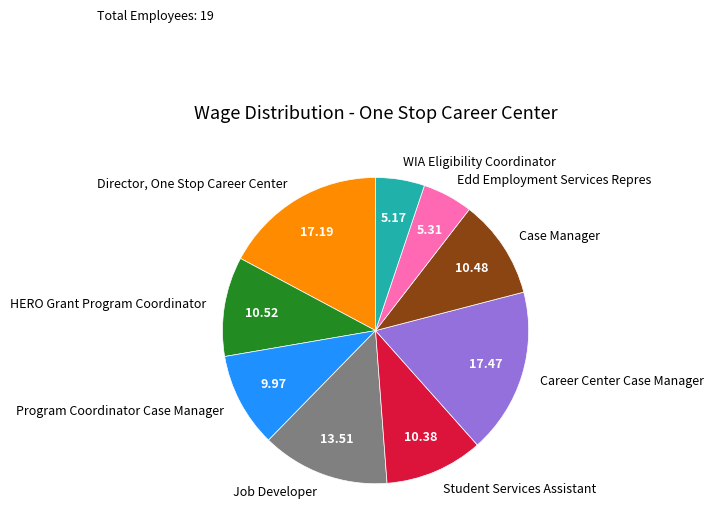

What is the ratio of the value at WIA Eligibility Coordinator to the value at Job Developer?

0.4